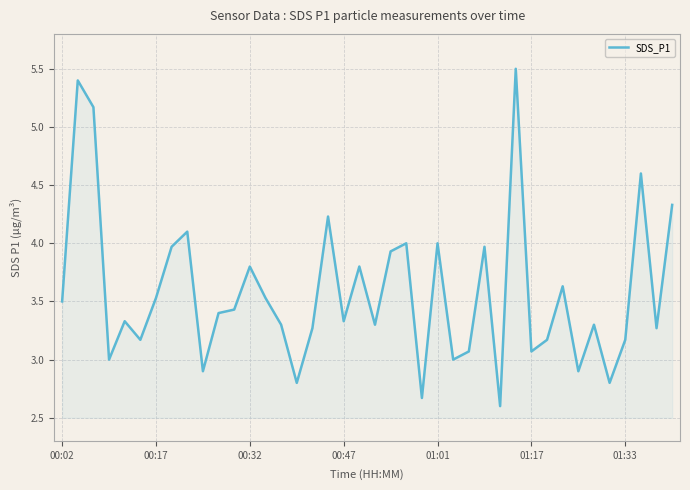

What is the difference between the maximum and minimum values?

2.9